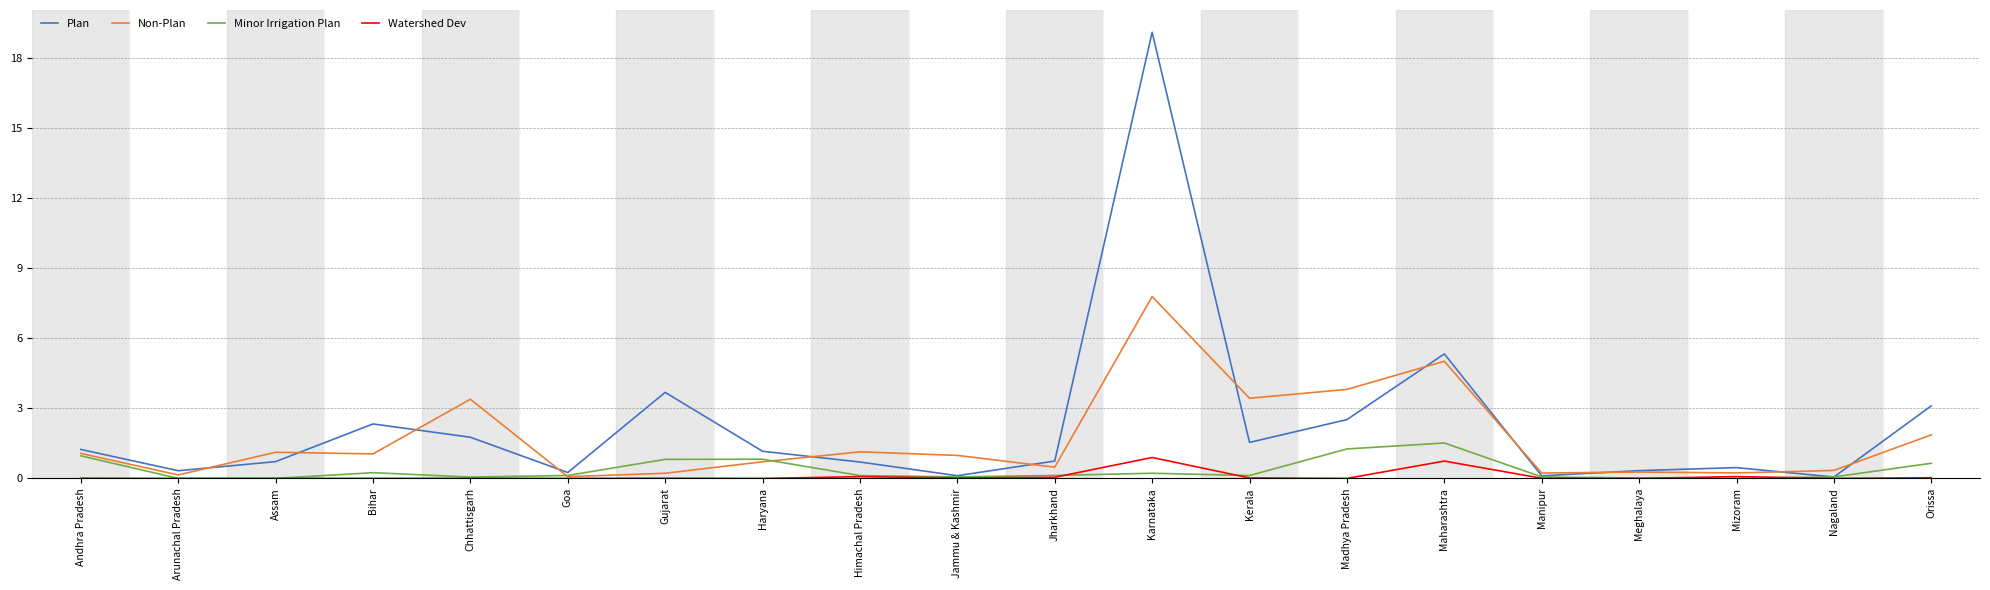

What are all the series names shown in the legend?

Plan, Non-Plan, Minor Irrigation Plan, Watershed Dev